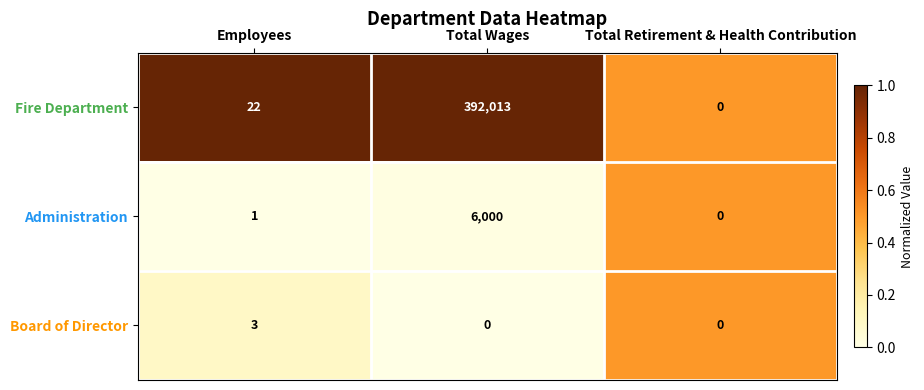

Which series has the largest total across all categories?

Fire Department